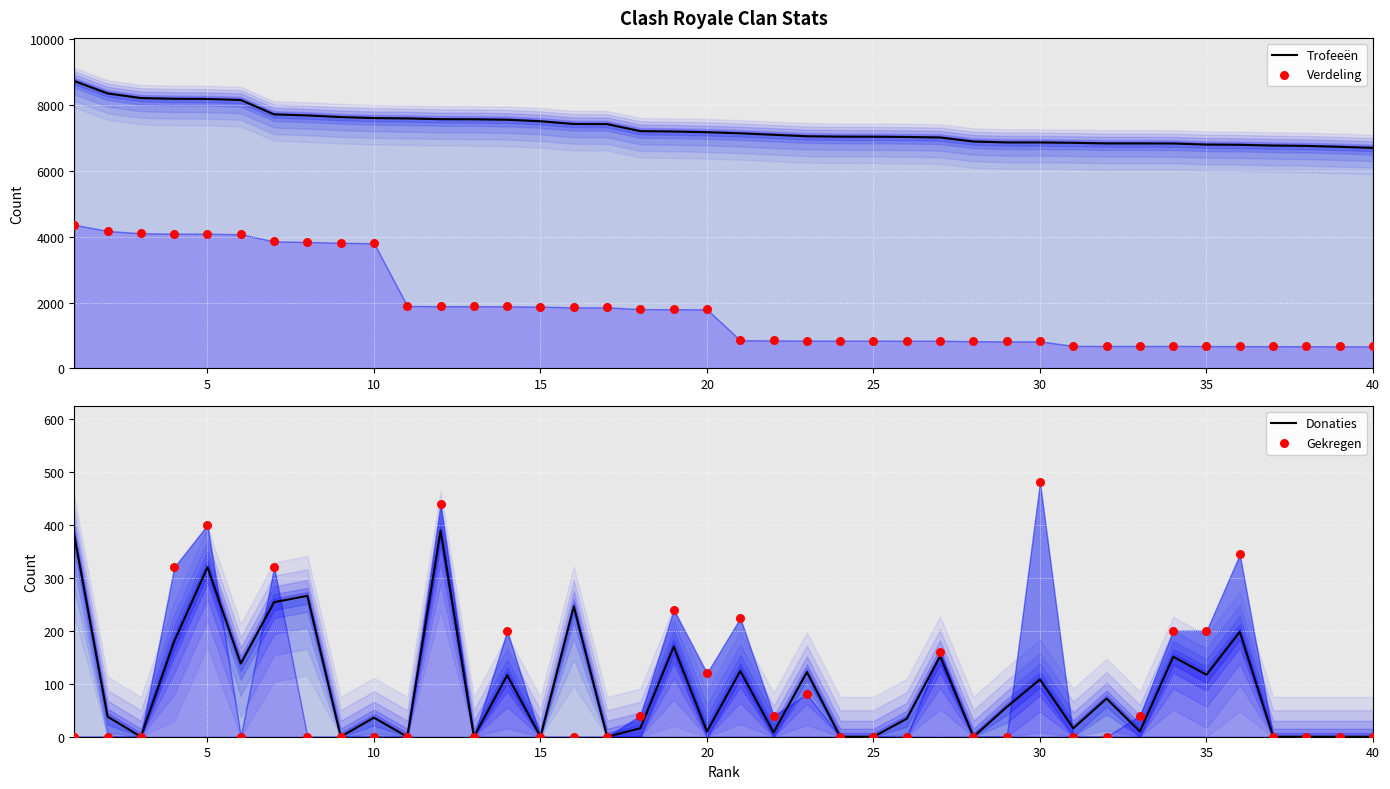

Which series has the largest Y range (max minus min)?

Verdeling